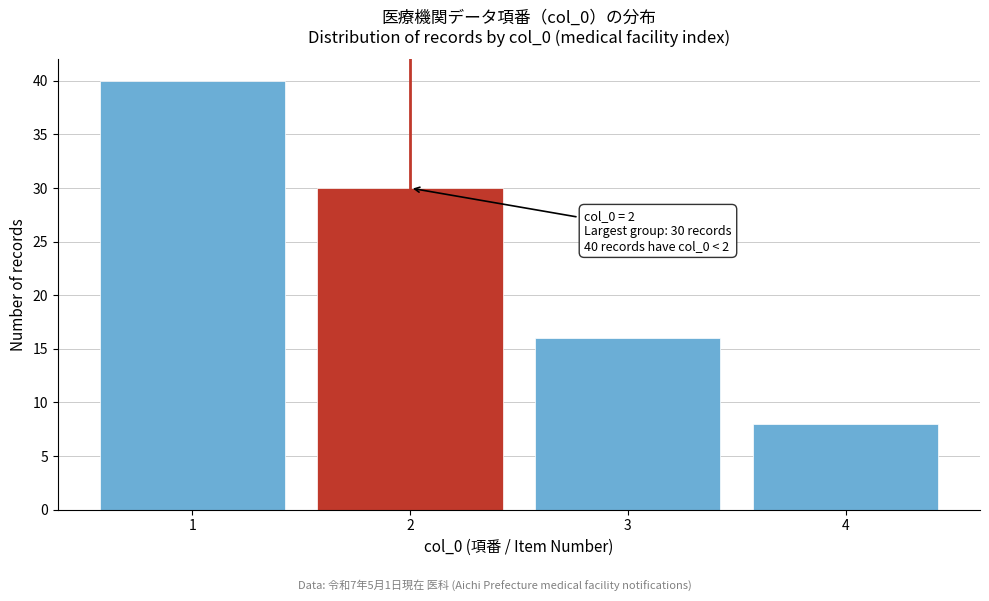

Reading left to right, list all the values displayed in this chart.

40	30	16	8